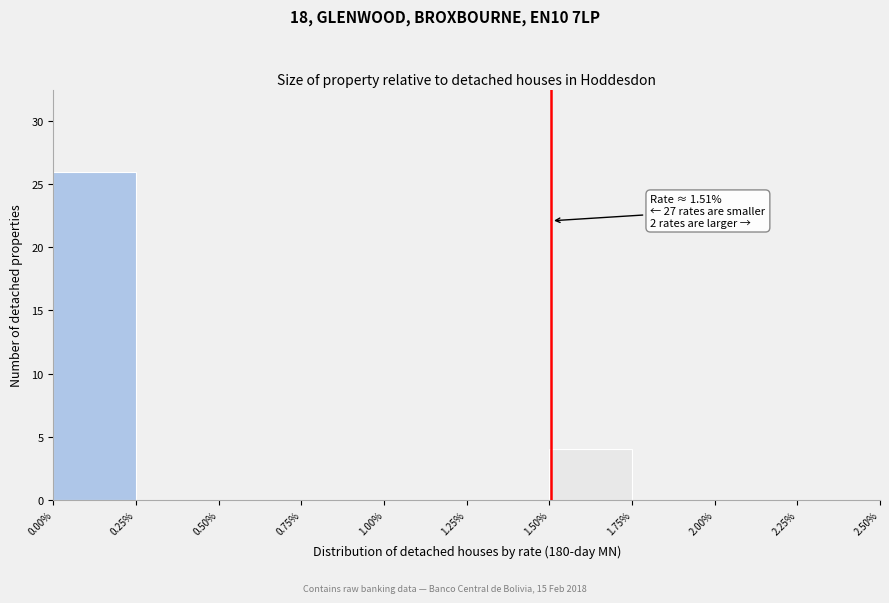

Which range on the x-axis has the tallest bar?

0.00% to 0.25%